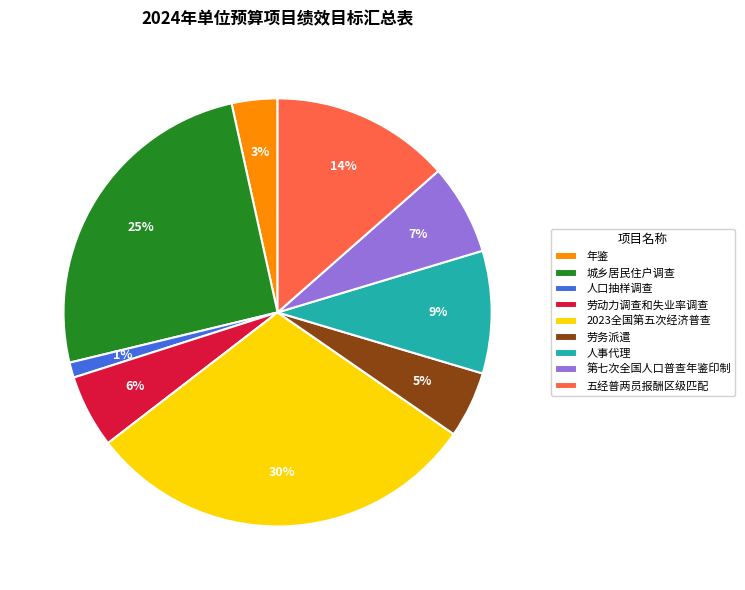

To the nearest percent, what portion does 人口抽样调查 represent?

1%